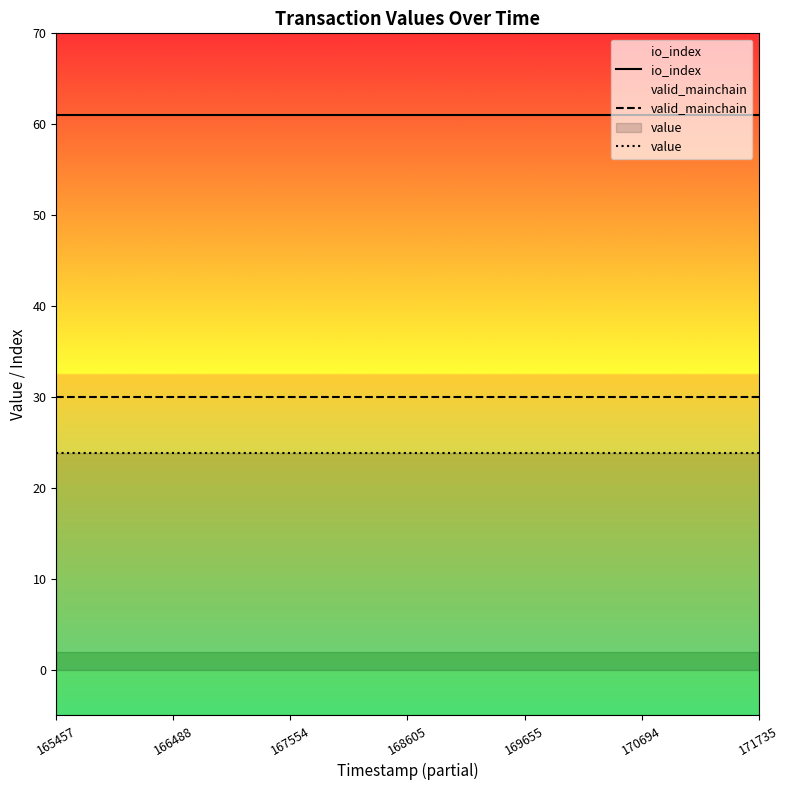

Rank the series by their average value, from lowest to highest.

value, valid_mainchain, io_index